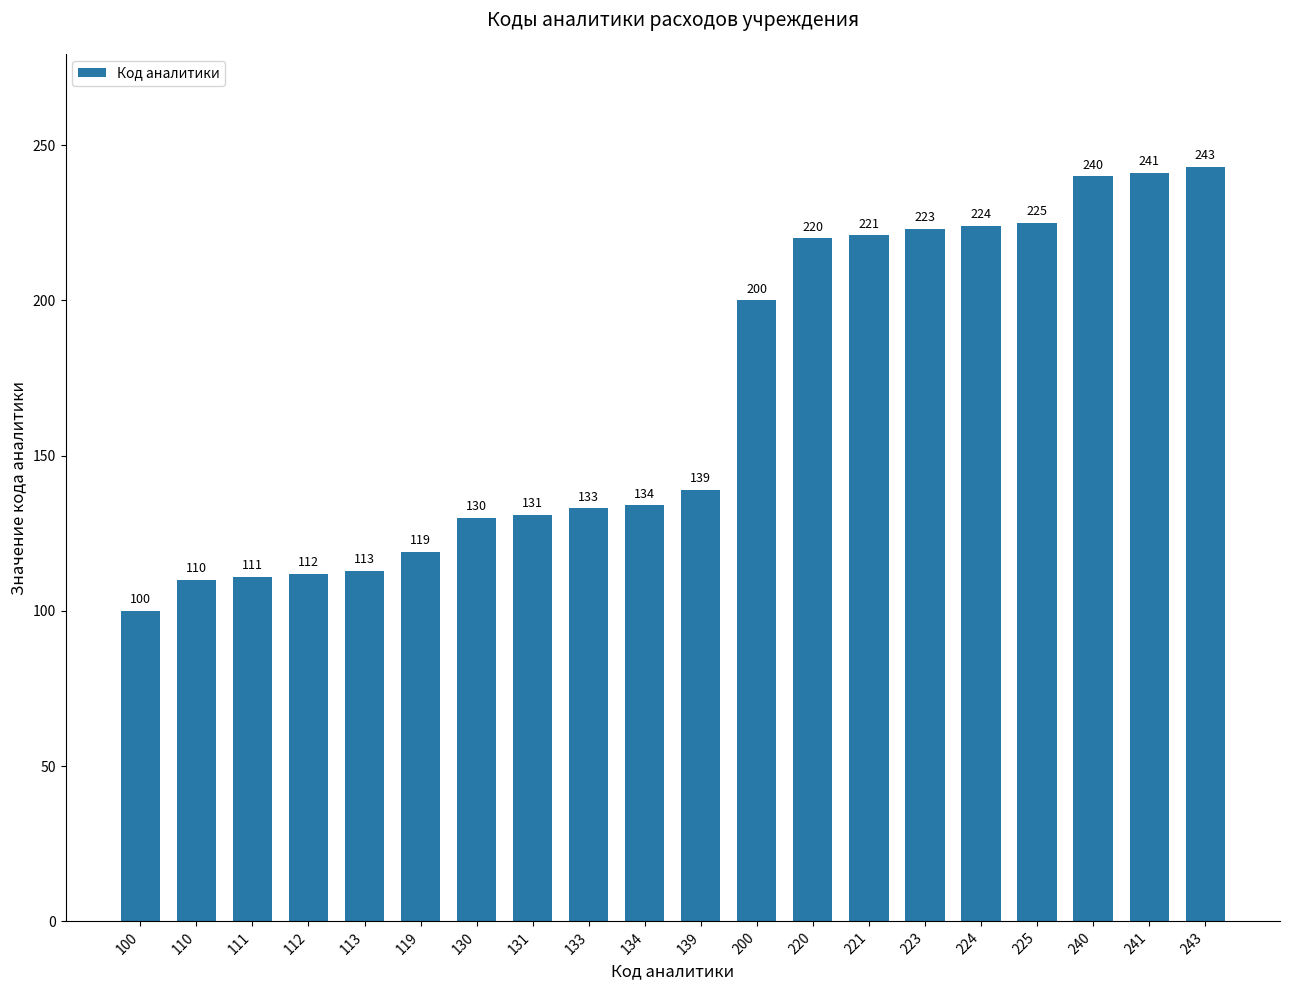

Where is the data nearest to the value 171?

200